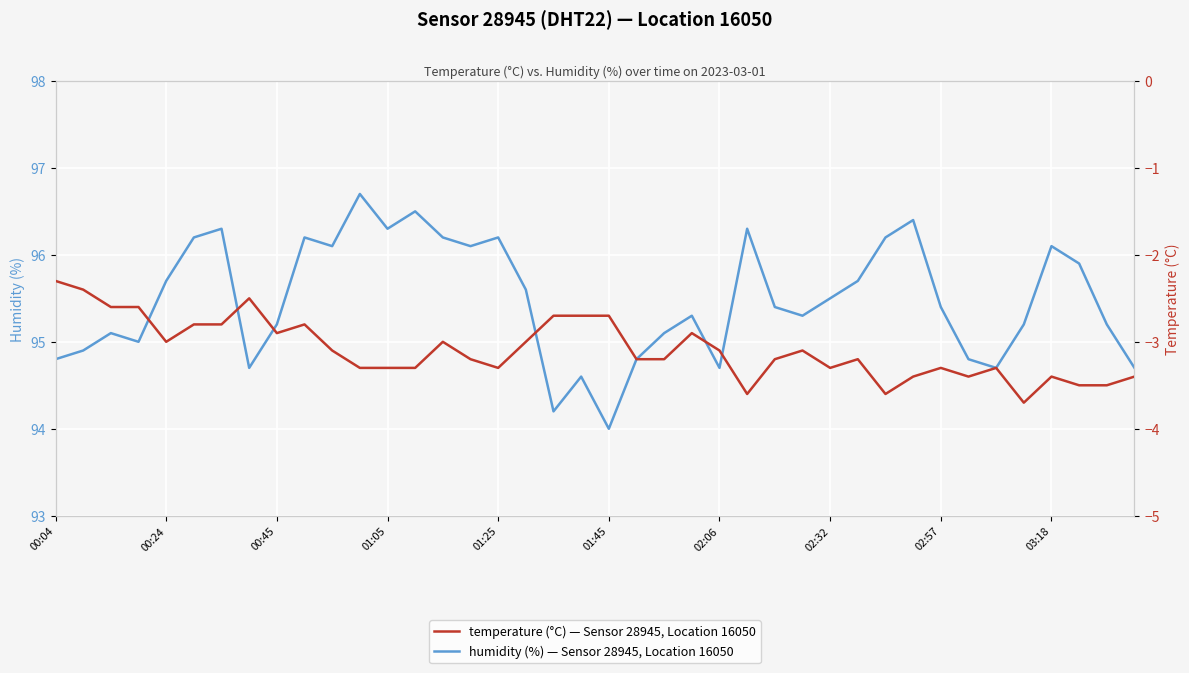

True or false: humidity has a value of 96.7 at 11.

True